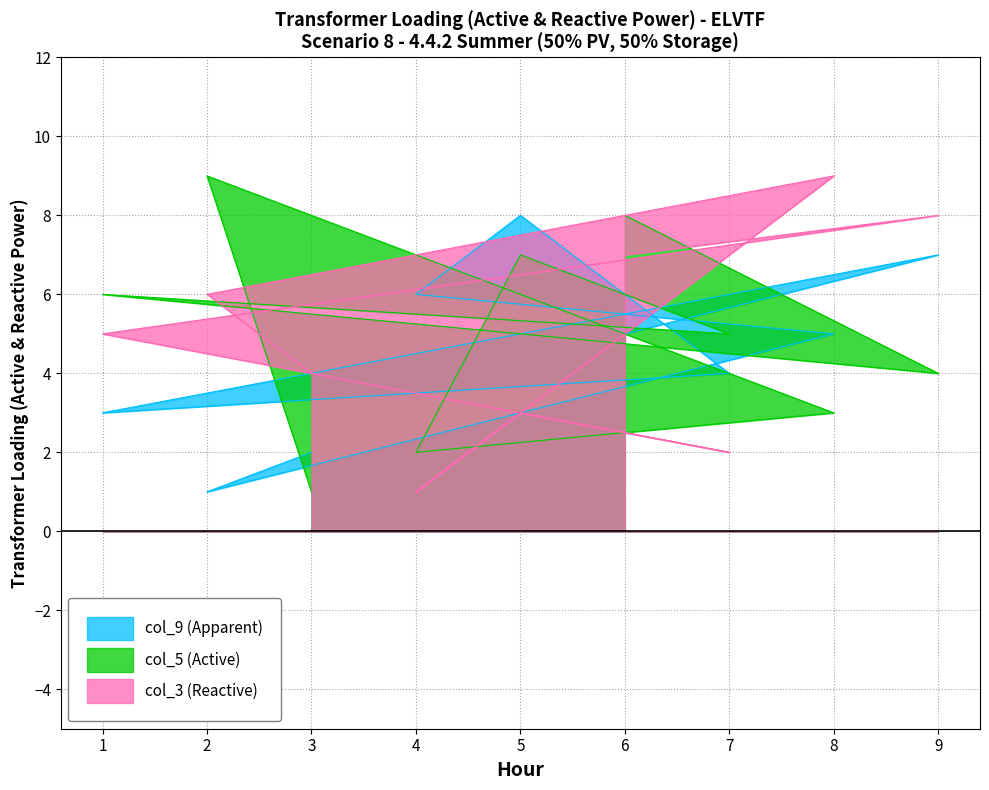

Rank the categories by col_9 value from lowest to highest.

2, 3, 1, 7, 6, 8, 4, 9, 5